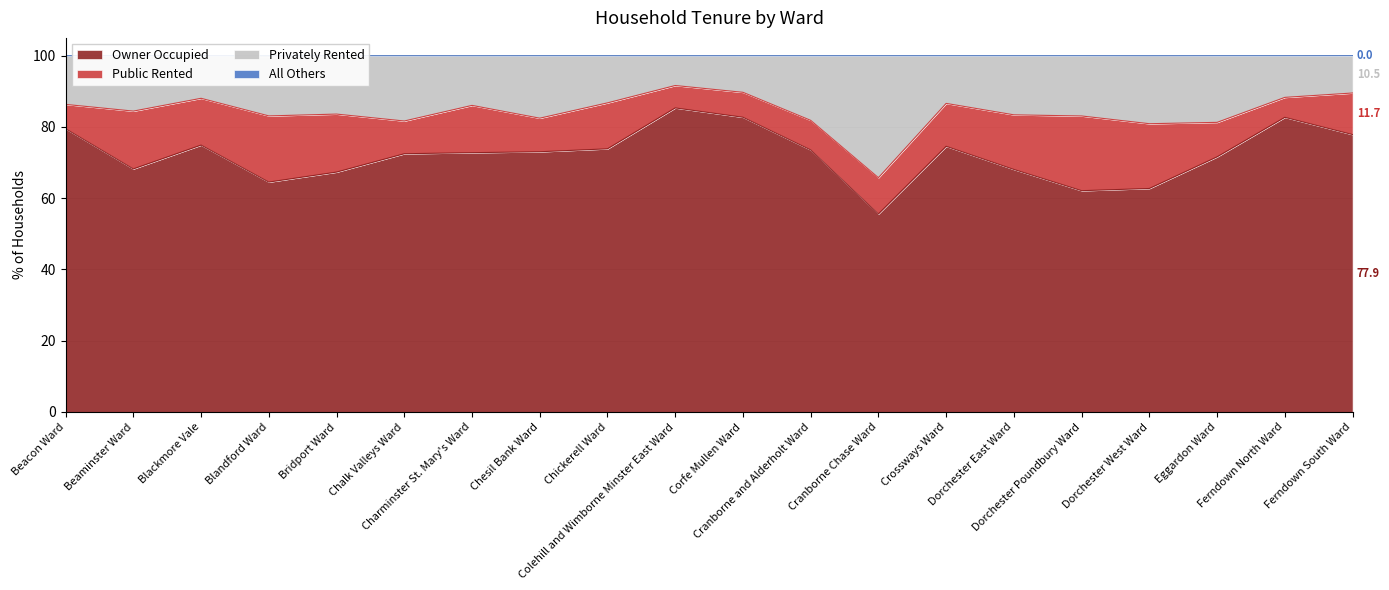

At which category is the sum across all series the highest?

Colehill and Wimborne Minster East Ward